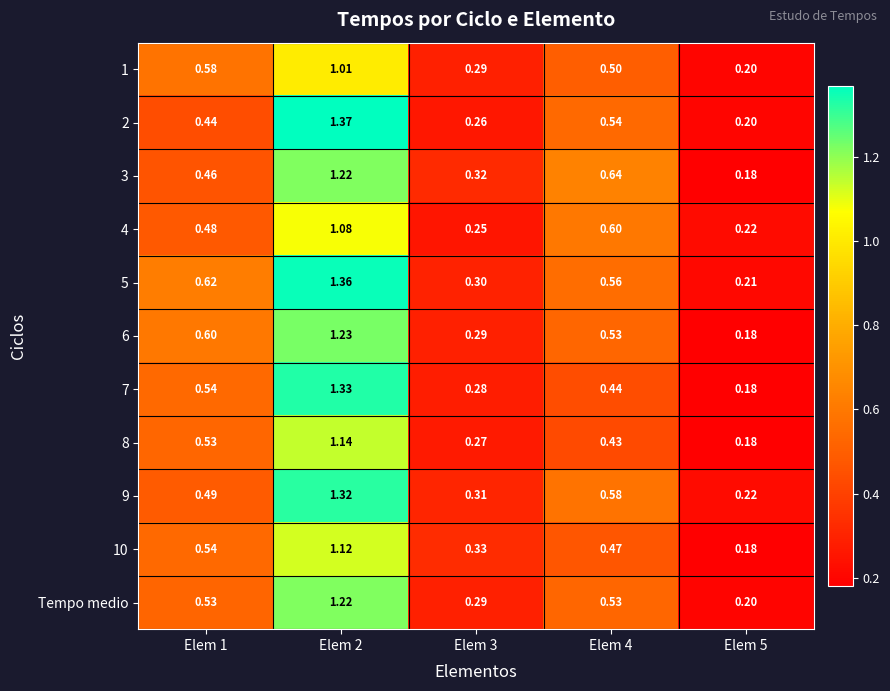

At which category is the sum across all series the highest?

Elem 2